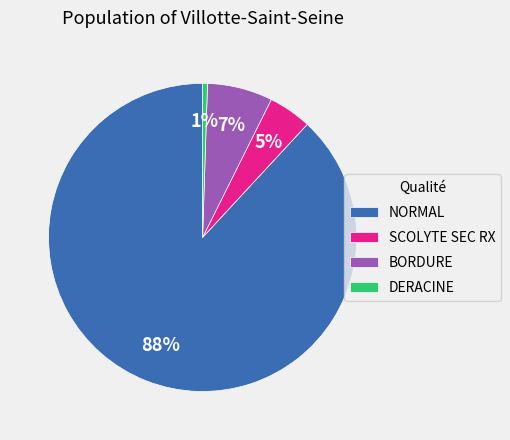

Is it true that BORDURE is 1% of the pie?

False